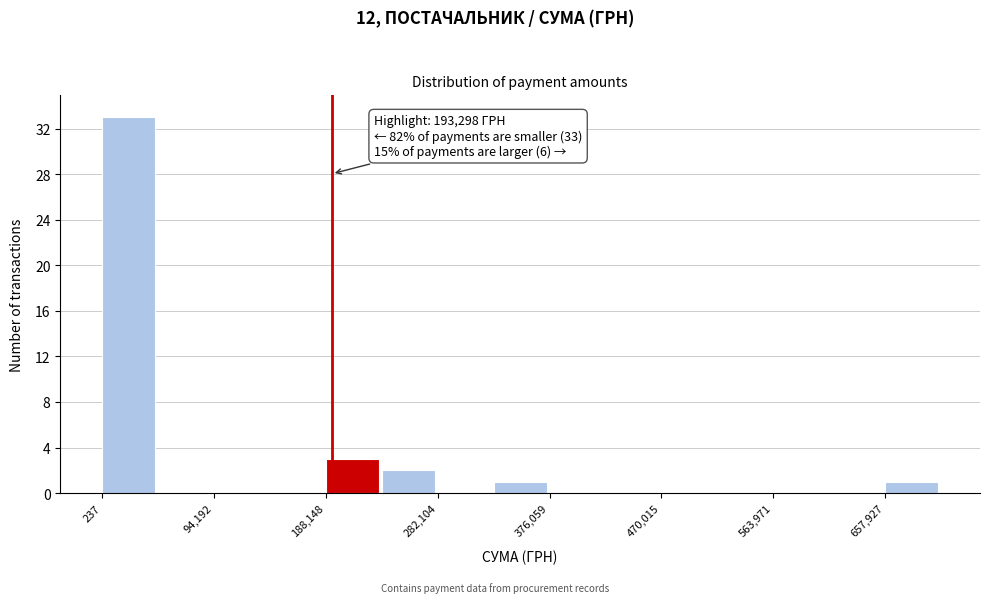

Which range on the x-axis has the tallest bar?

0 to 50000